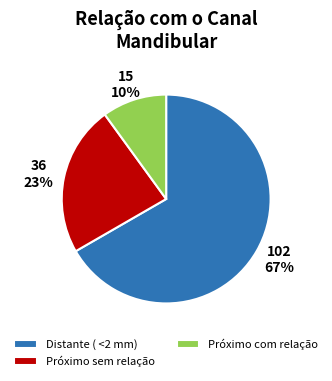

To the nearest percent, what percentage of the pie is Distante ( <2 mm)?

67%